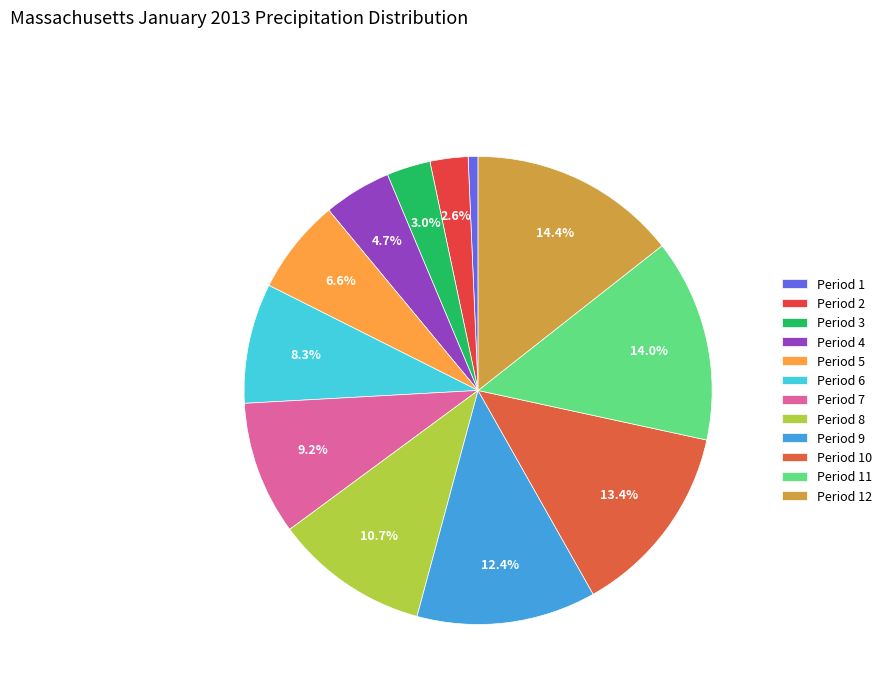

The Period 2 slice represents 1% of the pie. True or false?

False